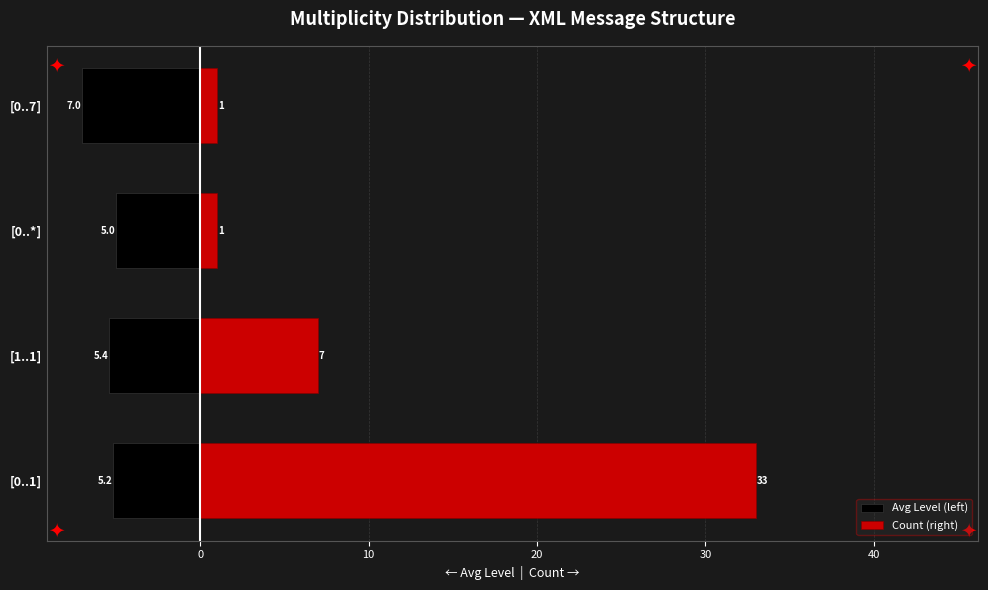

What is the spread (max minus min) of values at [1..1]?

12.4